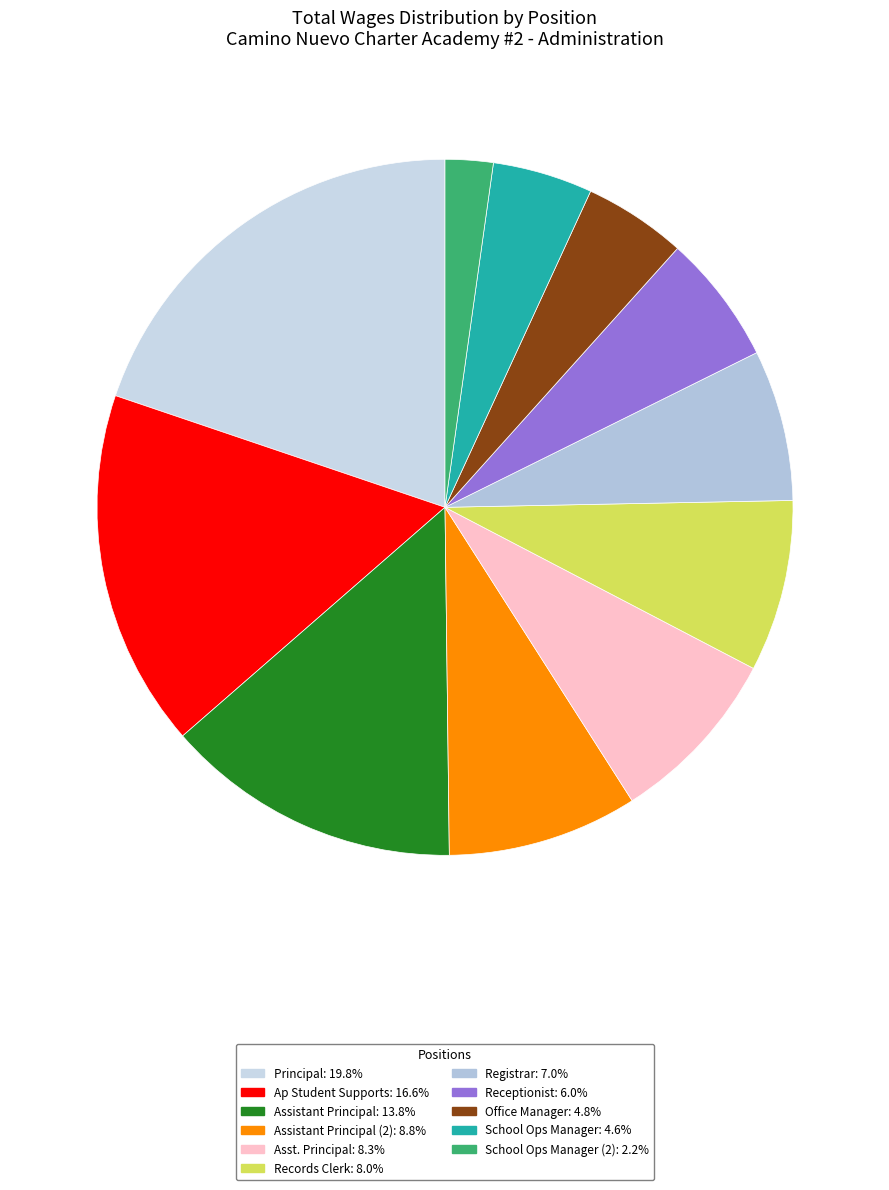

Count the number of slices in the pie.

11